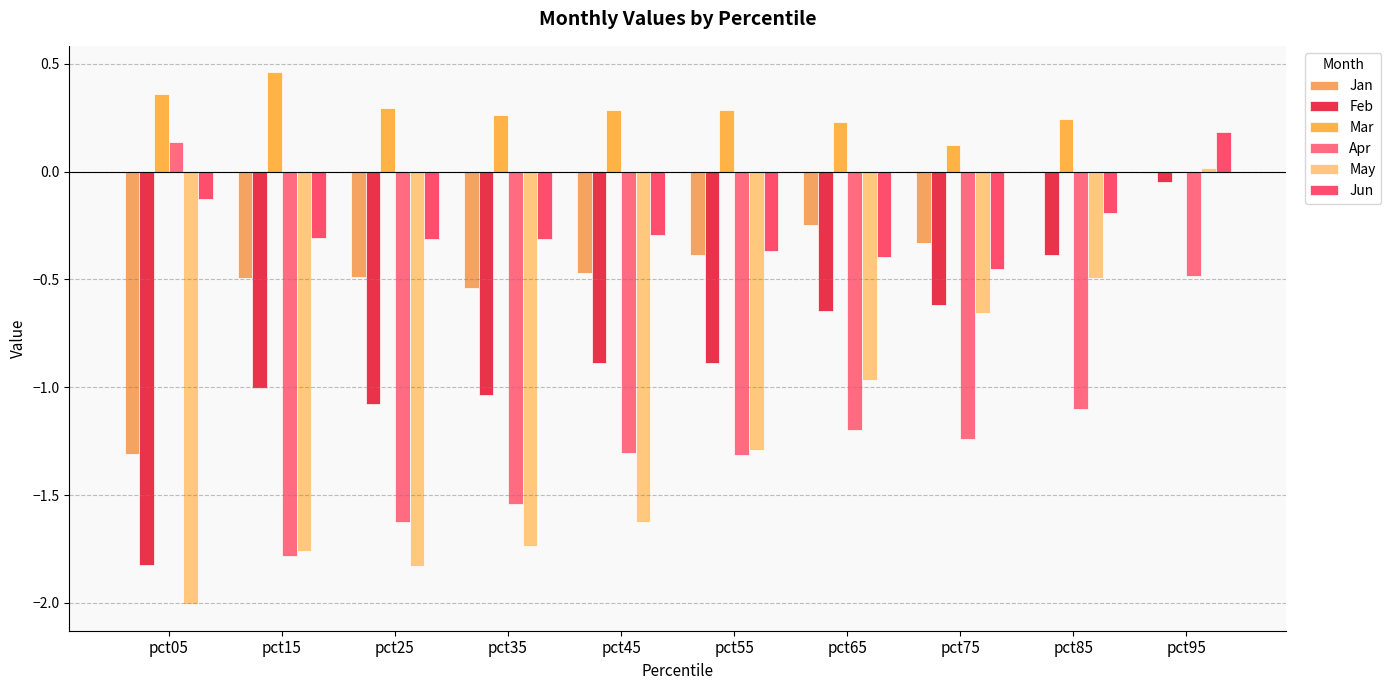

Count the number of categories in the chart.

10